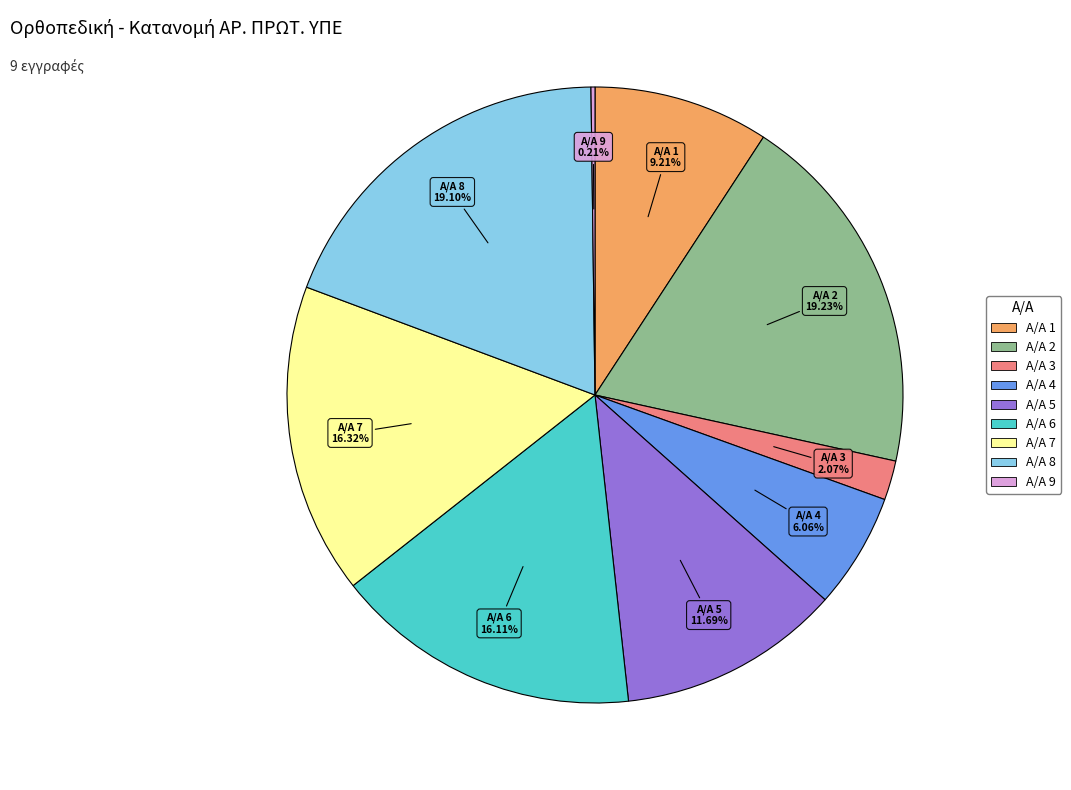

Is there a majority slice in this chart?

No